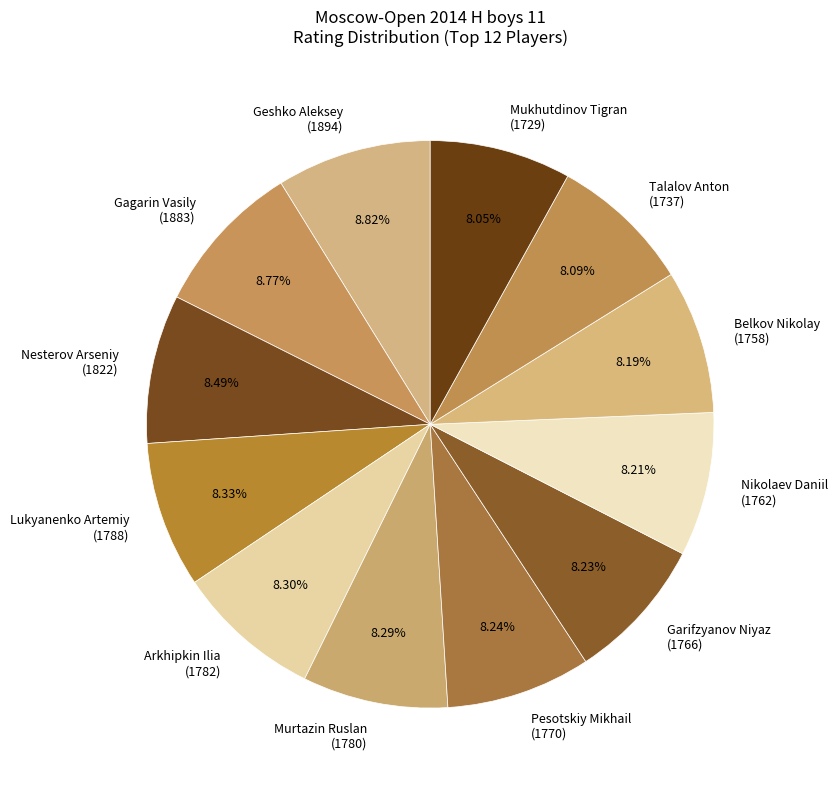

Do Nikolaev Daniil (1762) and Garifzyanov Niyaz (1766) together represent more than half of the pie?

No